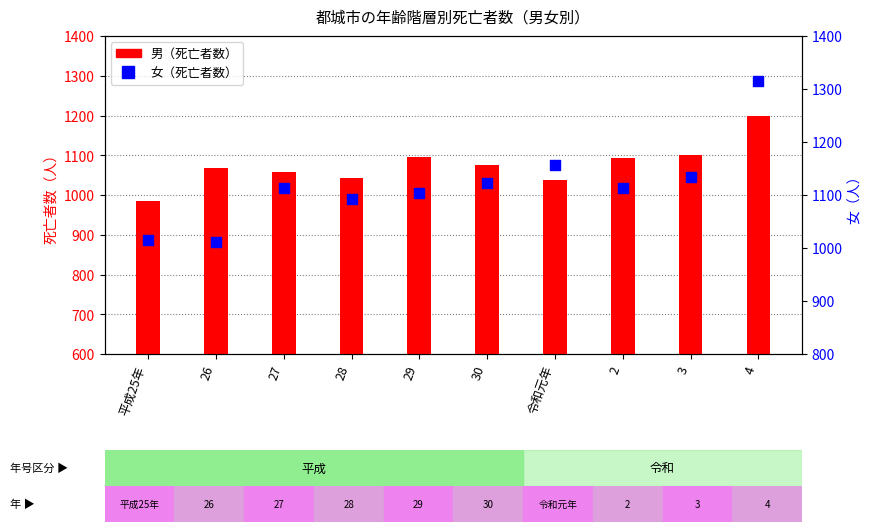

What is the total value across all series at 27?

2170